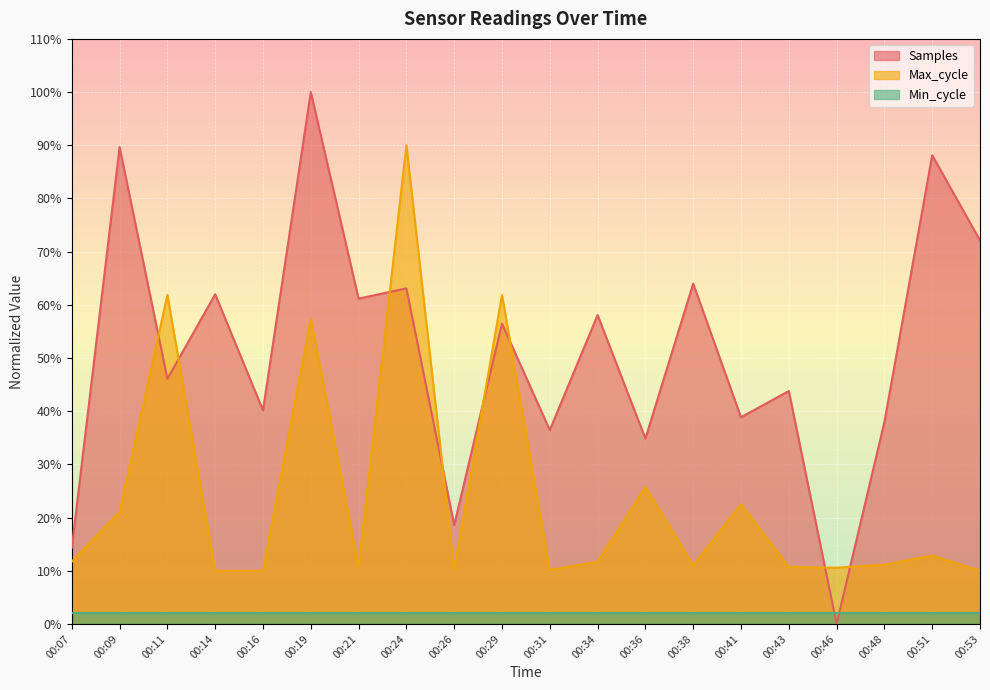

Is the value of Samples at 00:19 greater than the value of Max_cycle at 00:14?

Yes